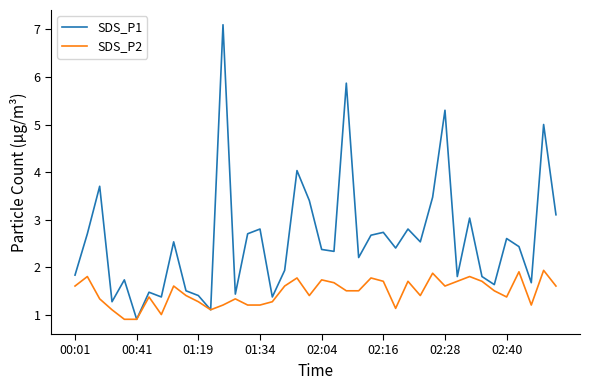

Rank the series by their average value, from highest to lowest.

SDS_P1, SDS_P2